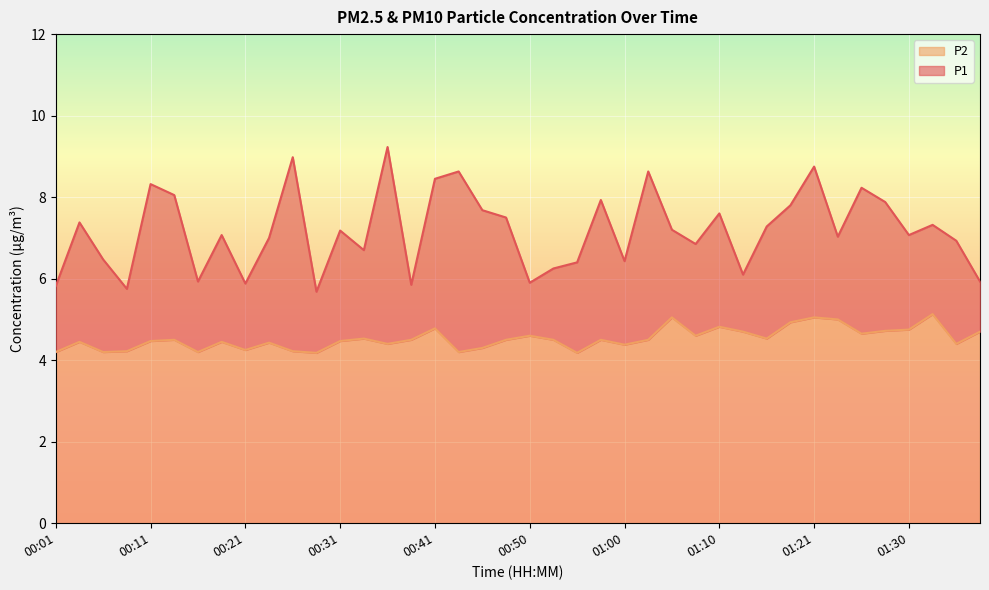

At which category is the sum across all series the highest?

01:21